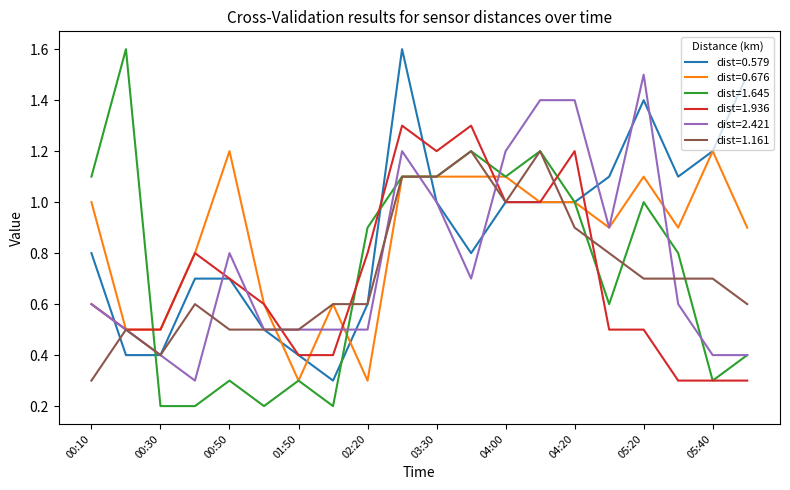

What is the highest value of the dist=1.161 series?

1.2